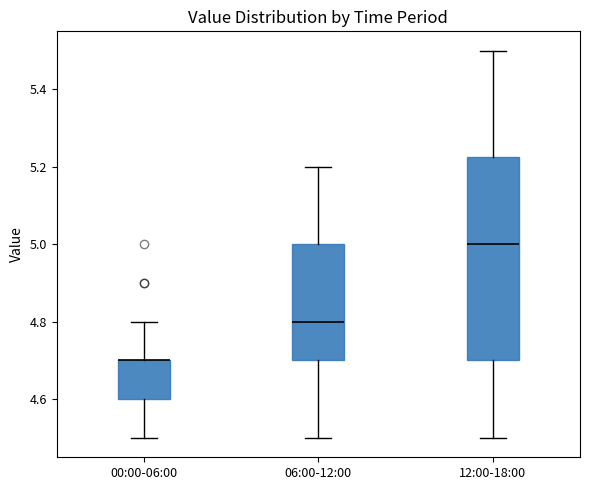

Reading left to right, read every box against the y-axis: the position of its median line, the range the box covers, and the ends of its whiskers. The values are not printed on the chart, so give them approximately, as read against the axis.

00:00-06:00: median 4.70 (drawn on the box's upper edge), box 4.60 to 4.70, whiskers 4.50 to 4.80
06:00-12:00: median 4.80, box 4.70 to 5.00, whiskers 4.50 to 5.20
12:00-18:00: median 5.00, box 4.70 to 5.22, whiskers 4.50 to 5.50